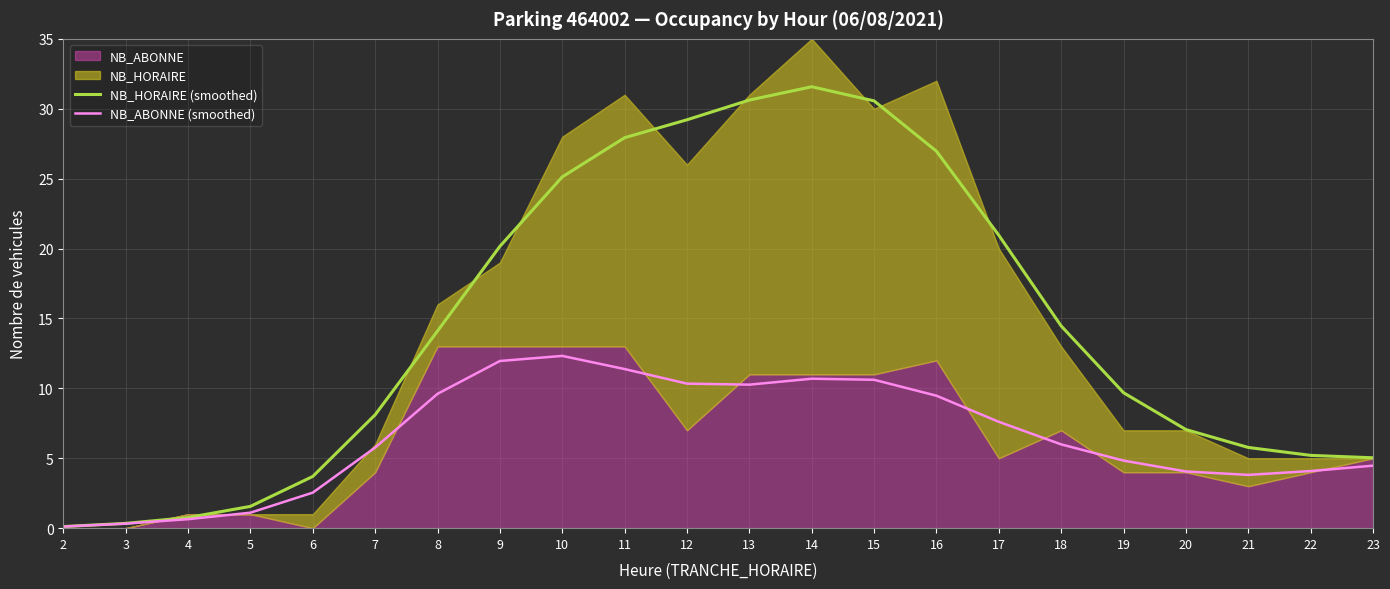

How many lines are shown in the chart?

2